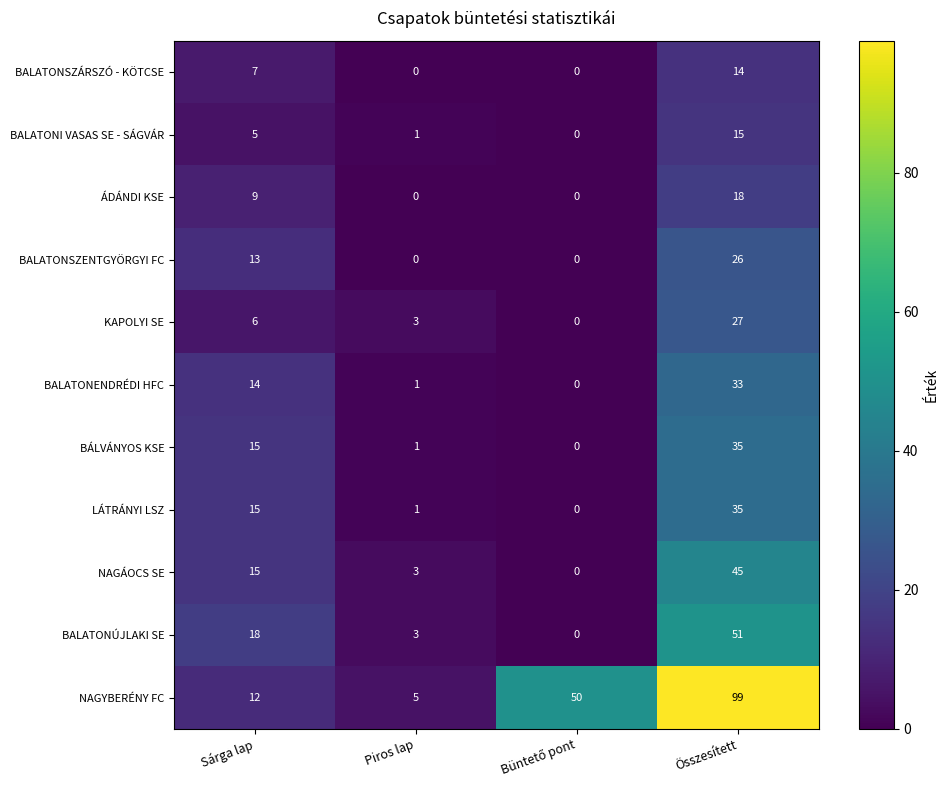

What is the spread (max minus min) of values at Piros lap?

5